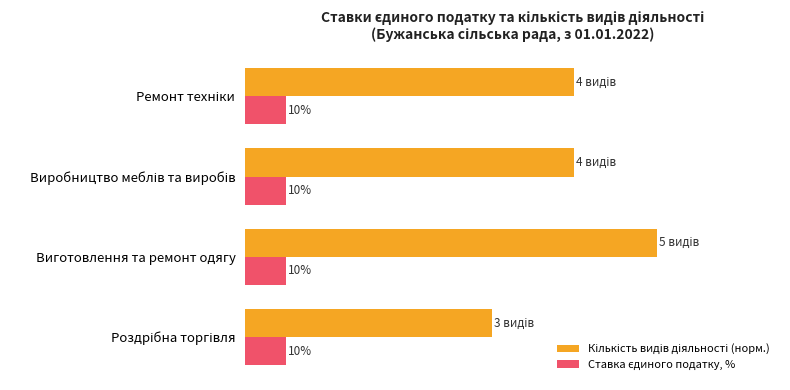

At which category does the chart reach its peak across all series?

Виготовлення та ремонт одягу